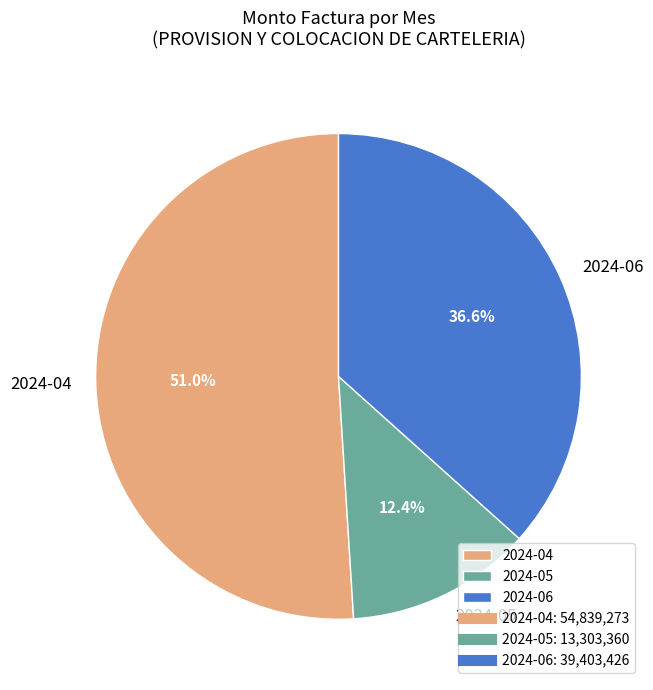

Which has a higher value, 2024-06 or 2024-05?

2024-06